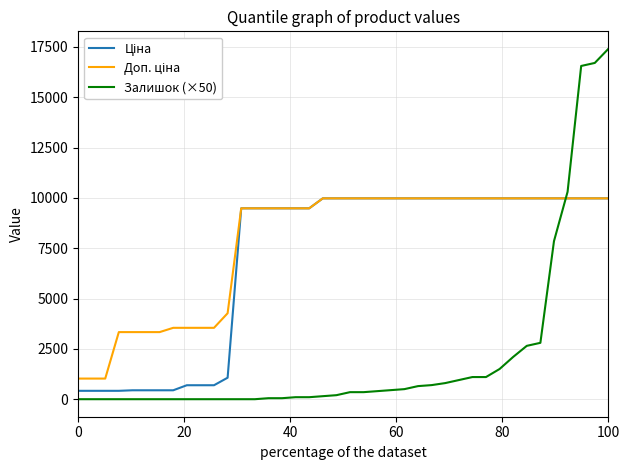

How many lines are shown in the chart?

3